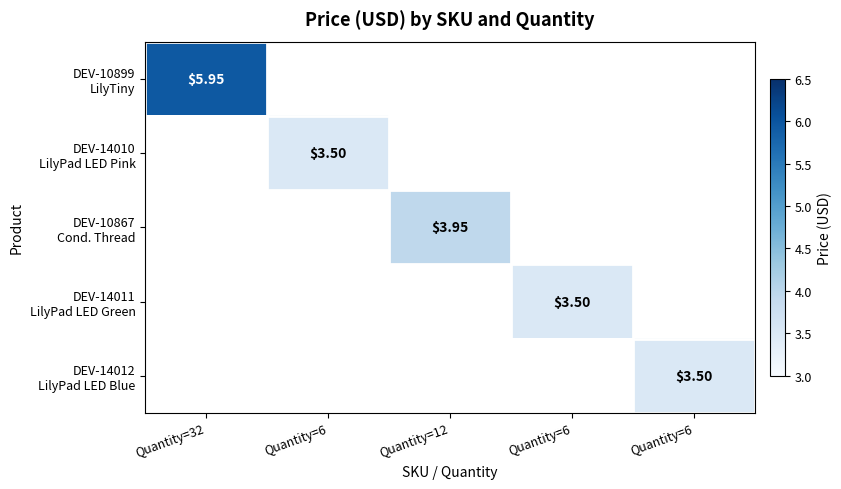

Which label corresponds to the smallest value in the chart?

Quantity=6